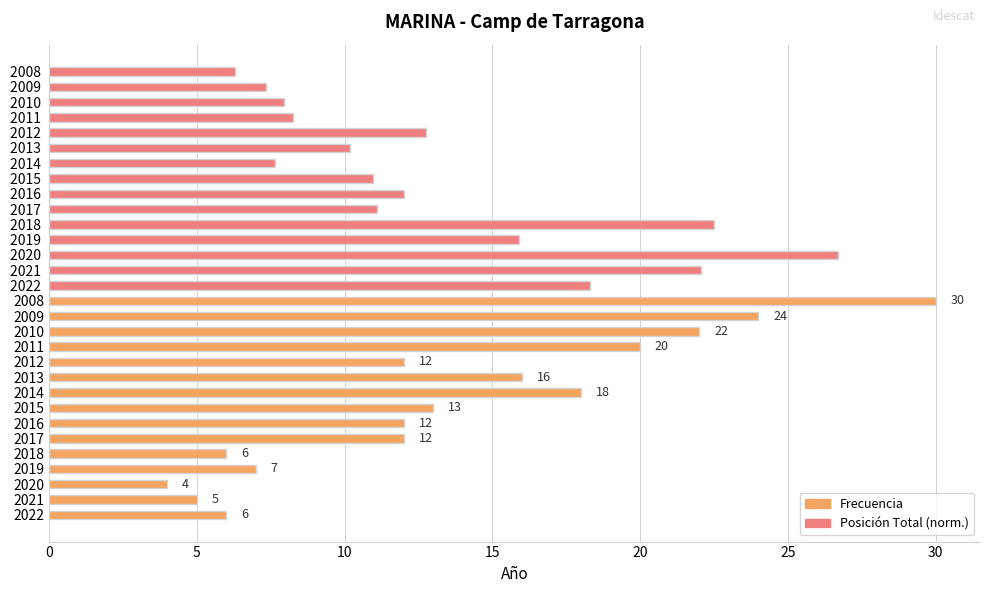

How many groups of bars are there?

15